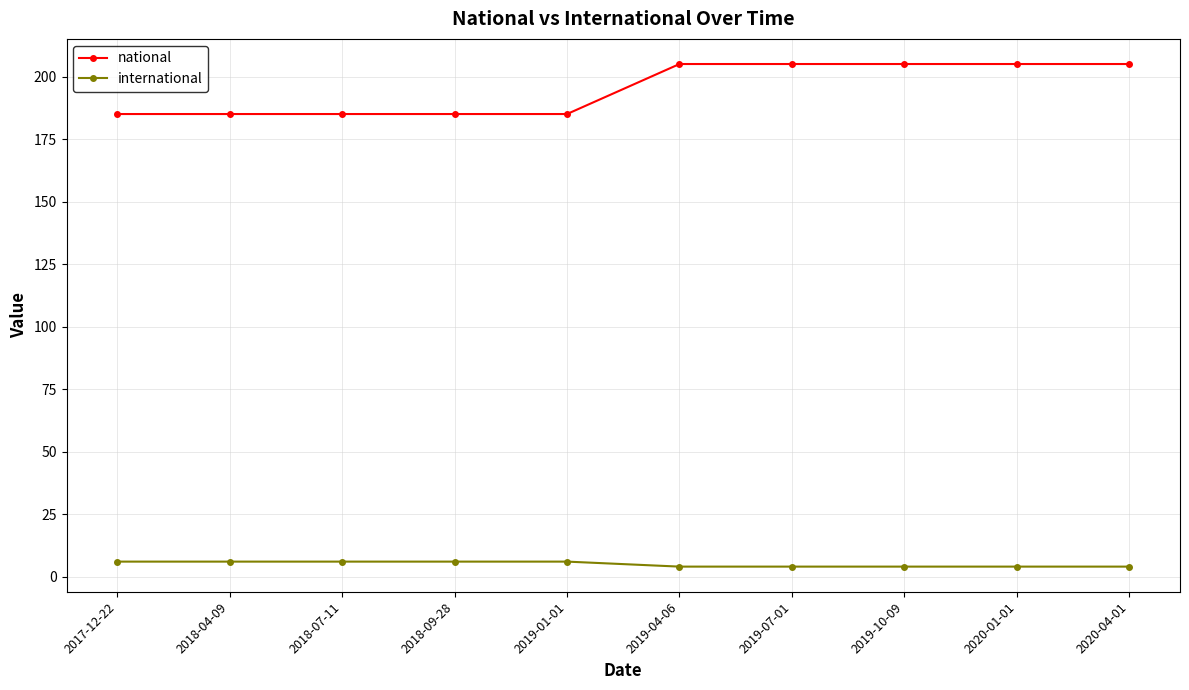

Which series changed the most between 2018-09-28 and 2019-10-09?

national